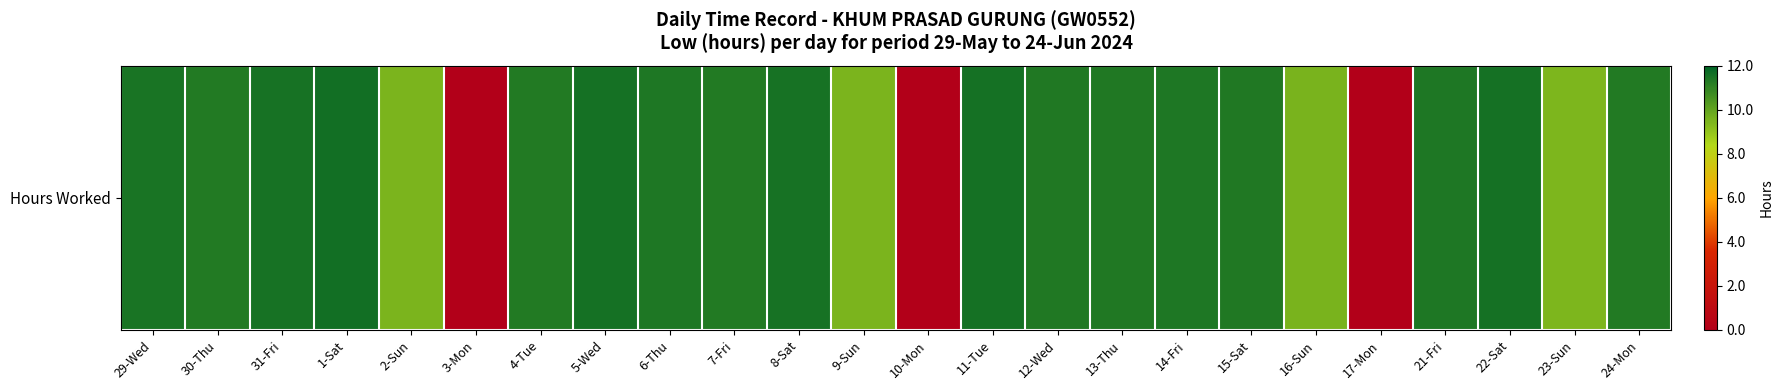

The chart shows a value of 7.8 at 3-Mon. True or false?

False